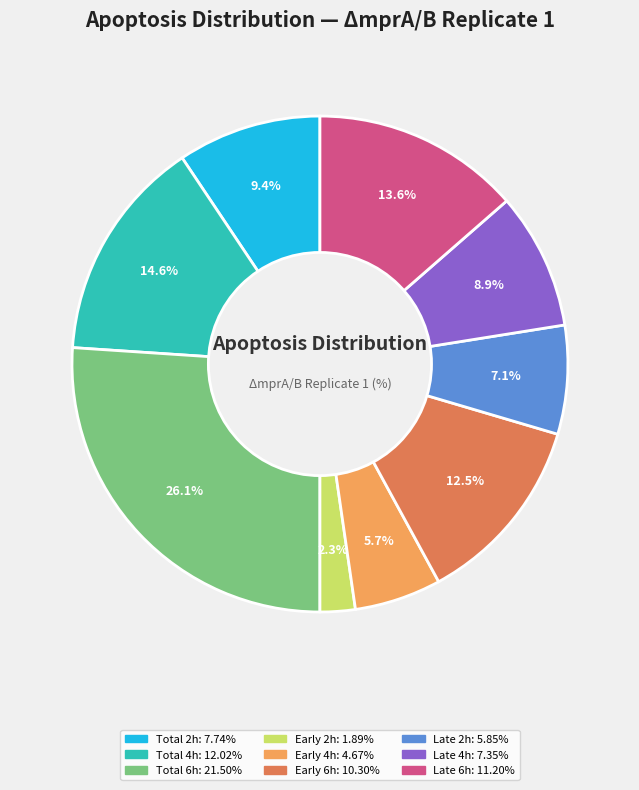

Between Total 4h and Late 2h, which is larger?

Total 4h